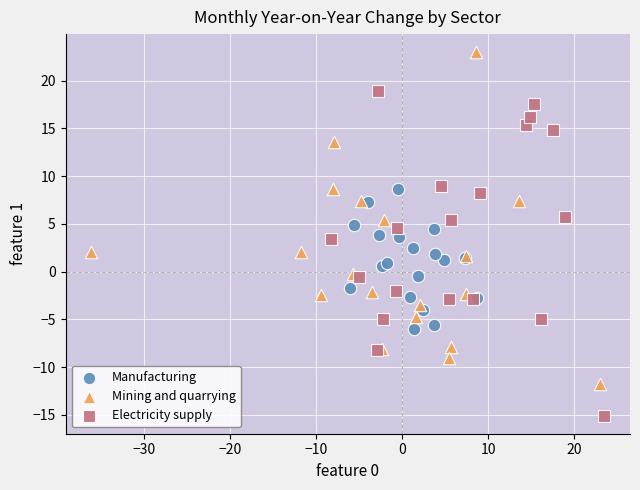

Which series contains the highest Y value?

Mining and quarrying